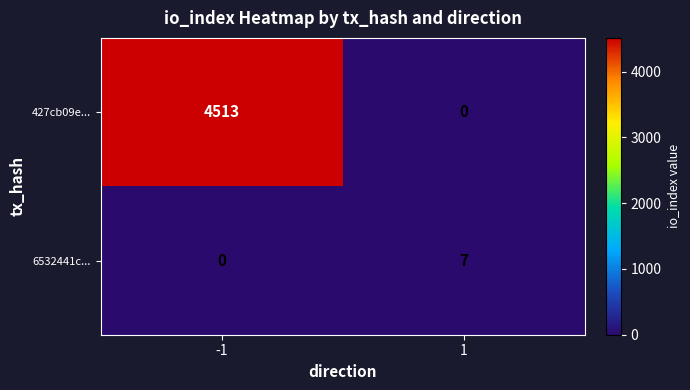

What is the approximate value of 427cb09e... at -1, to the nearest 10?

4510